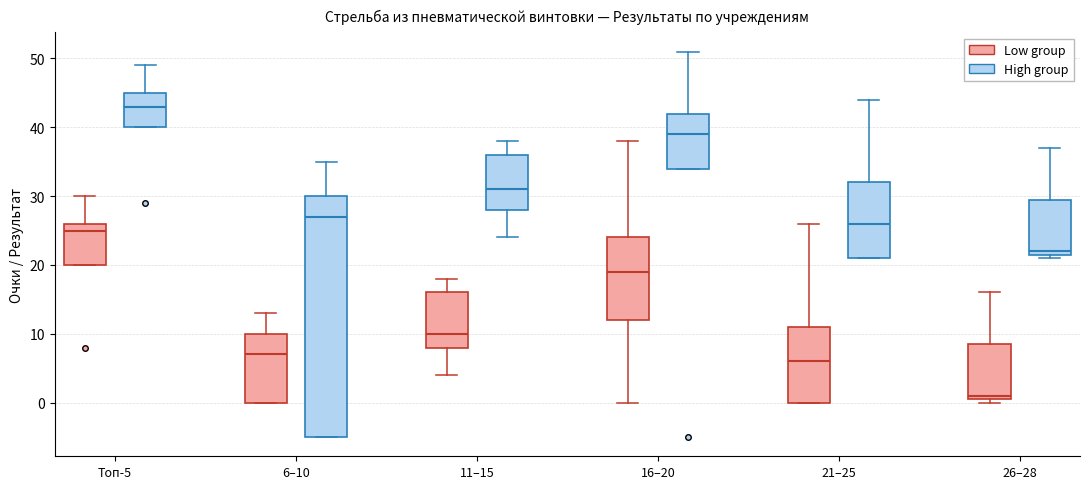

Comparing the boxes themselves (not the whiskers), which one is the tallest?

6–10 (High group)